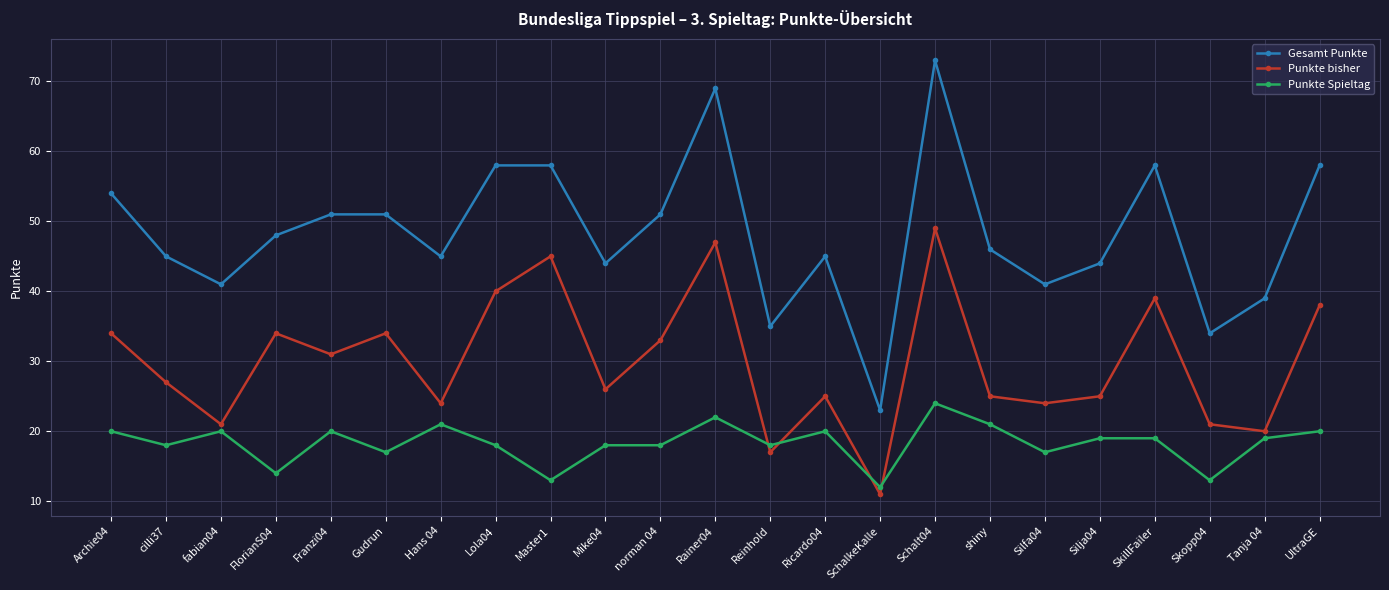

At how many categories does at least one series exceed 67?

2